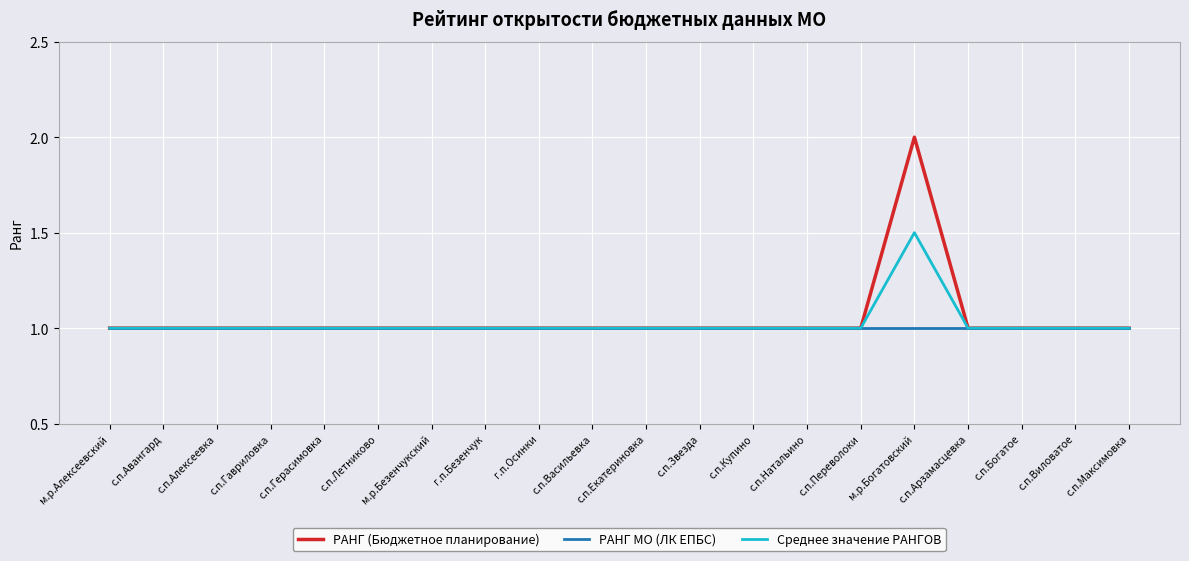

What is the total value across all series at с.п.Васильевка?

3.0